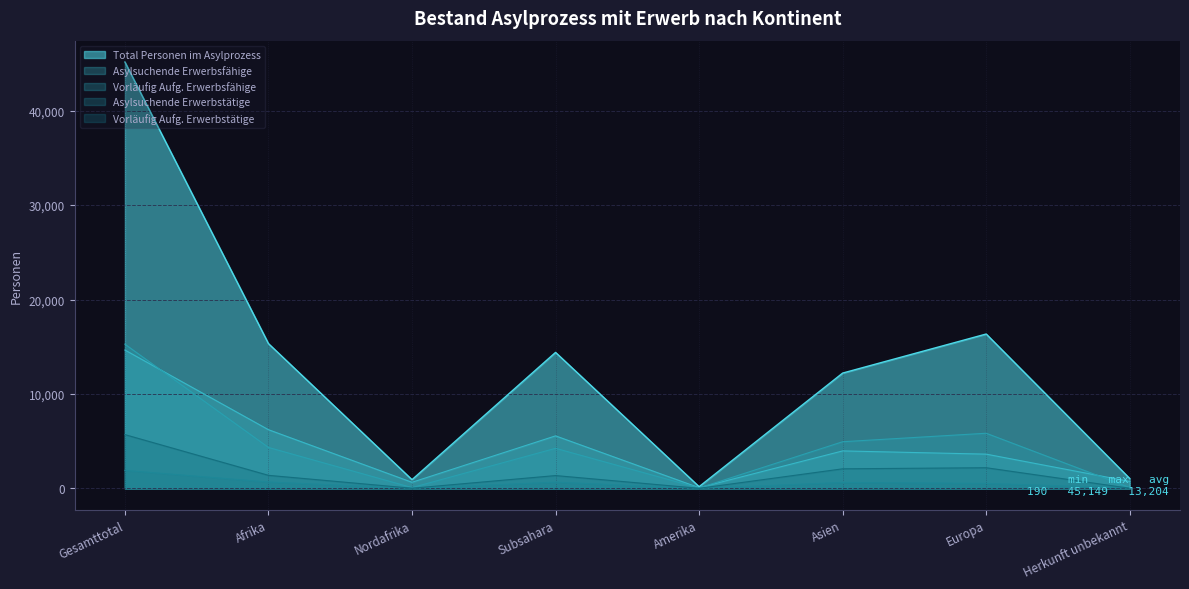

Does the chart have visible grid lines?

Yes